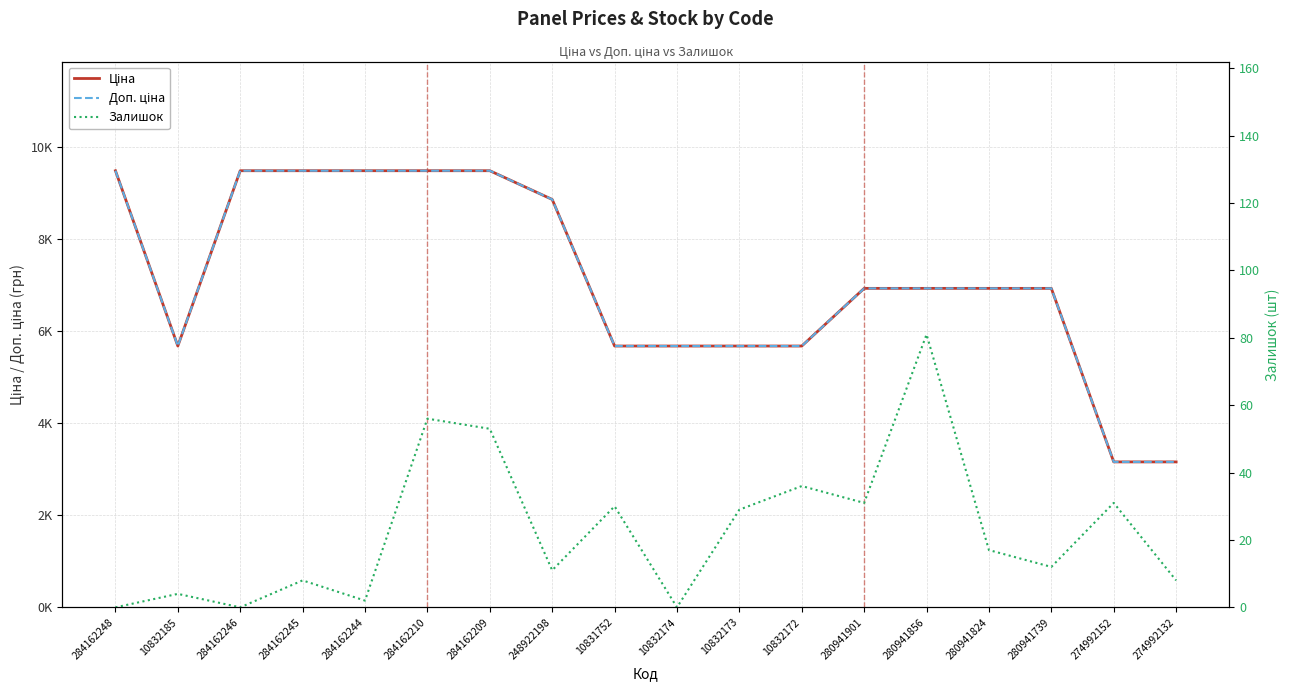

What is the minimum value for Доп. ціна?

3158.0